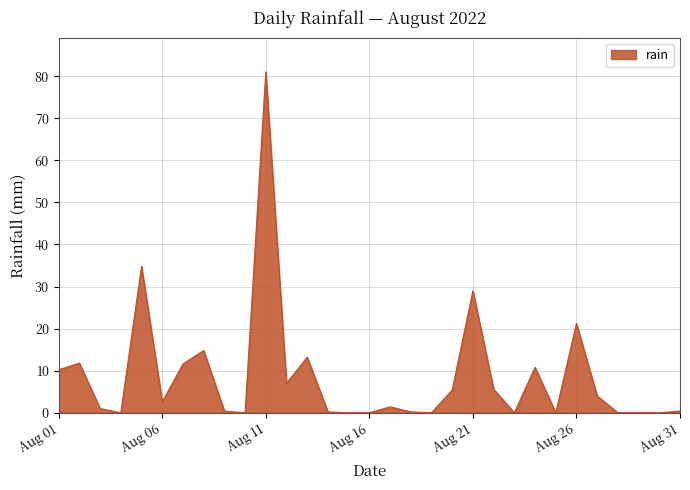

What is the difference between the maximum and minimum values?

81.0